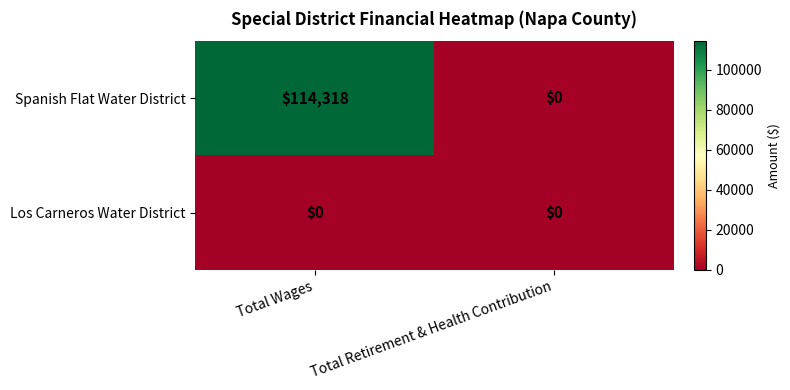

Which series has the widest spread of values?

Spanish Flat Water District